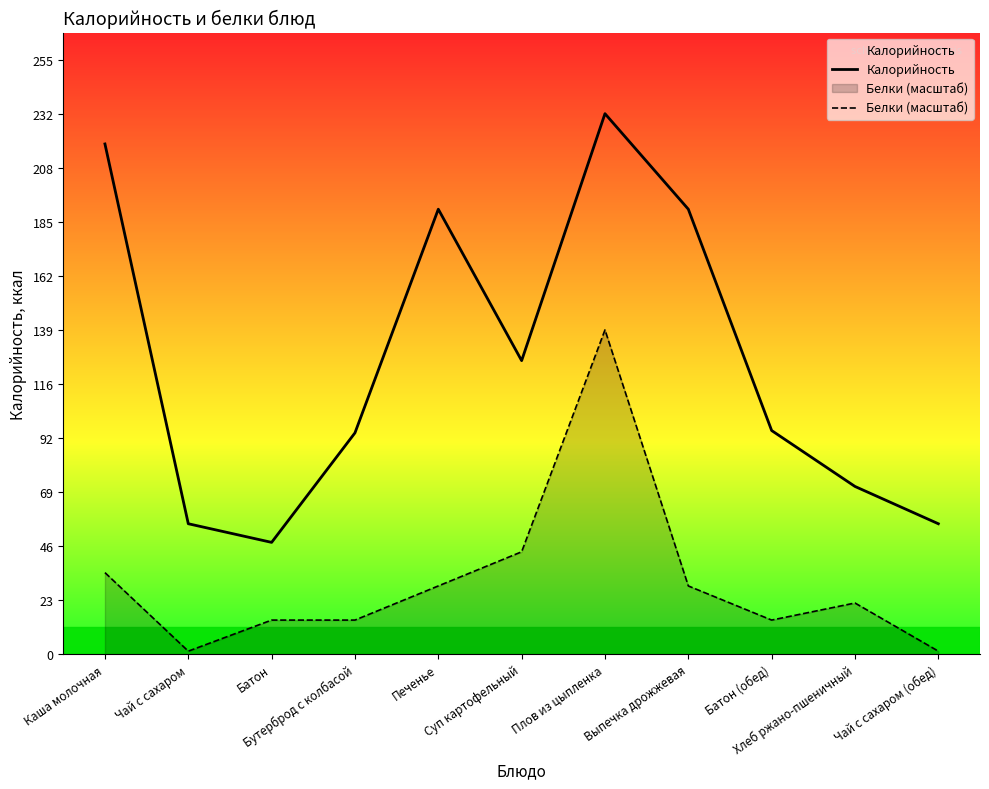

What are all the series names shown in the legend?

Калорийность, Белки (масштаб)